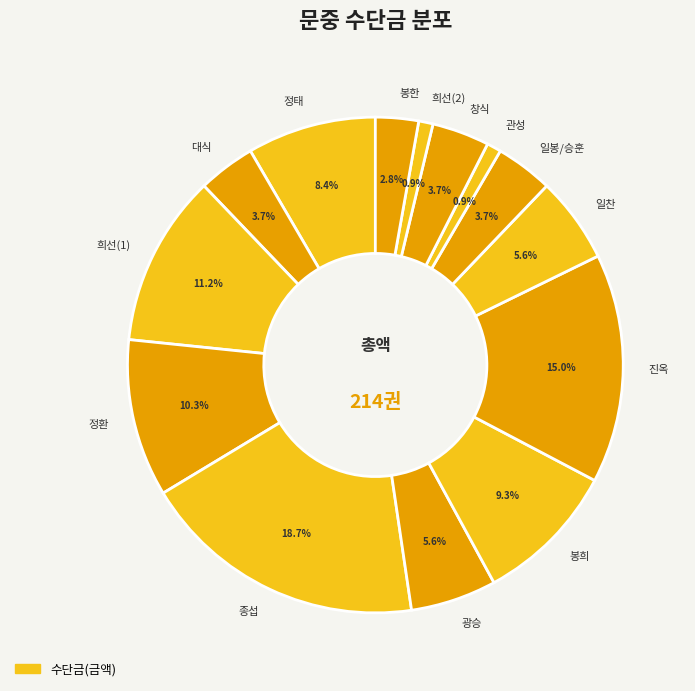

Is there a majority slice in this chart?

No